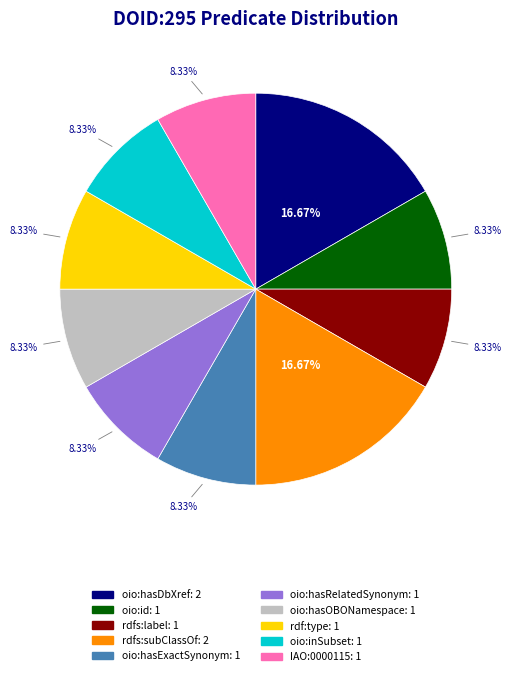

To the nearest percent, what portion does oio:hasExactSynonym represent?

8%